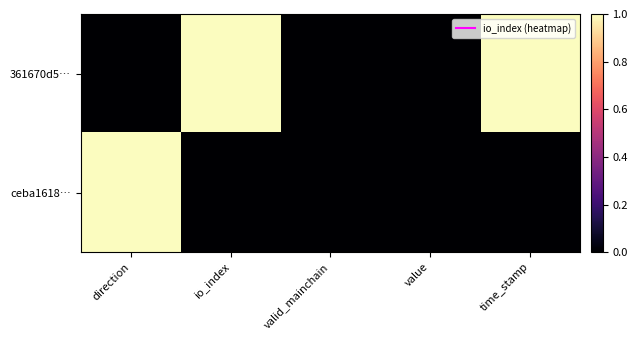

At time_stamp, list the series in order from largest to smallest.

361670d5…, ceba1618…